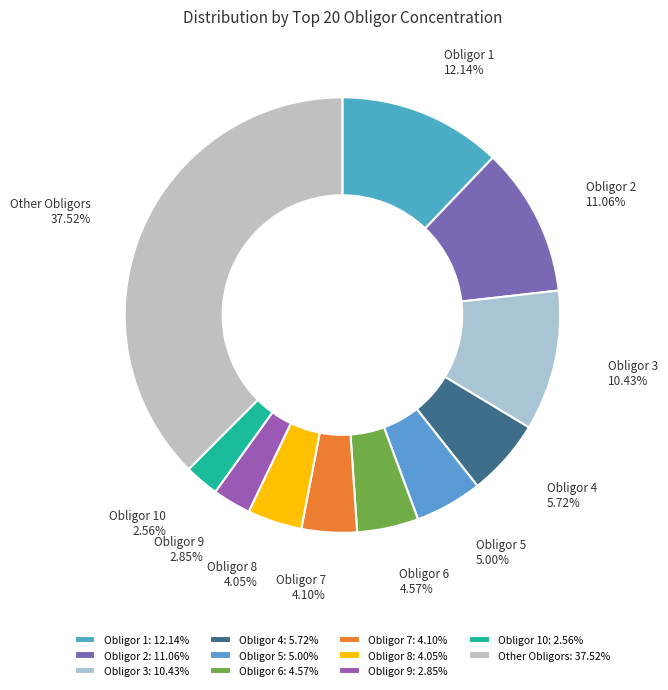

Combined, what portion of the pie is Obligor 8 and Obligor 10?

6.6%